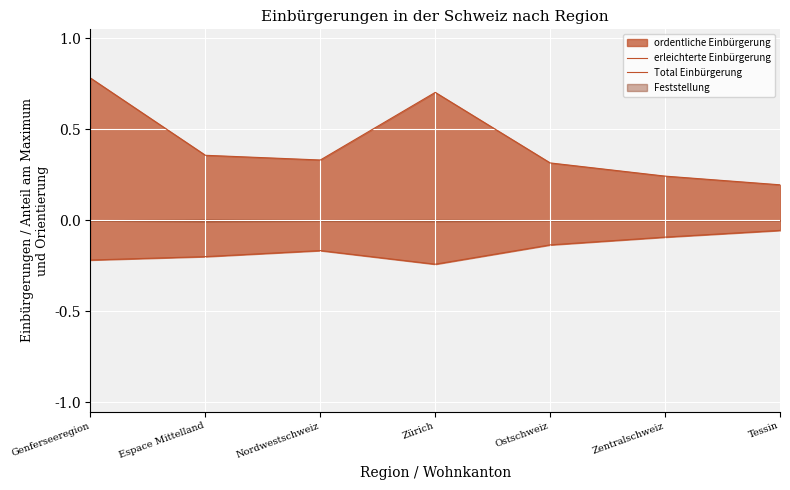

Reading left to right, what are all the values shown in this chart?

erleichterte Einbürgerung: Genferseeregion=0.8	Espace Mittelland=0.4	Nordwestschweiz=0.3	Zürich=0.7	Ostschweiz=0.3	Zentralschweiz=0.2	Tessin=0.2
Total Einbürgerung: Genferseeregion=-0.2	Espace Mittelland=-0.2	Nordwestschweiz=-0.2	Zürich=-0.2	Ostschweiz=-0.1	Zentralschweiz=-0.1	Tessin=-0.1